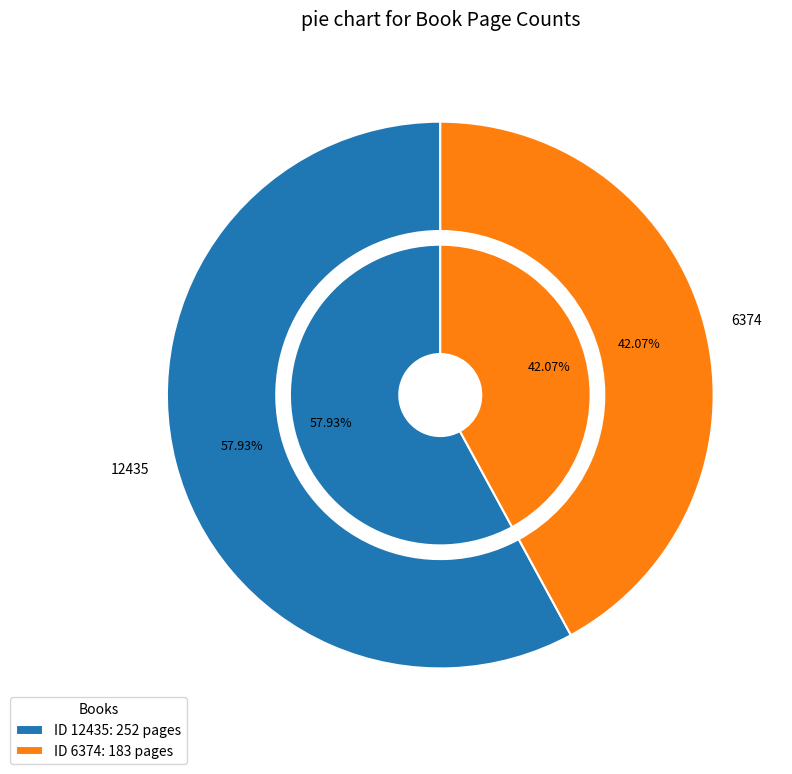

Is 12435 the majority of the pie?

Yes